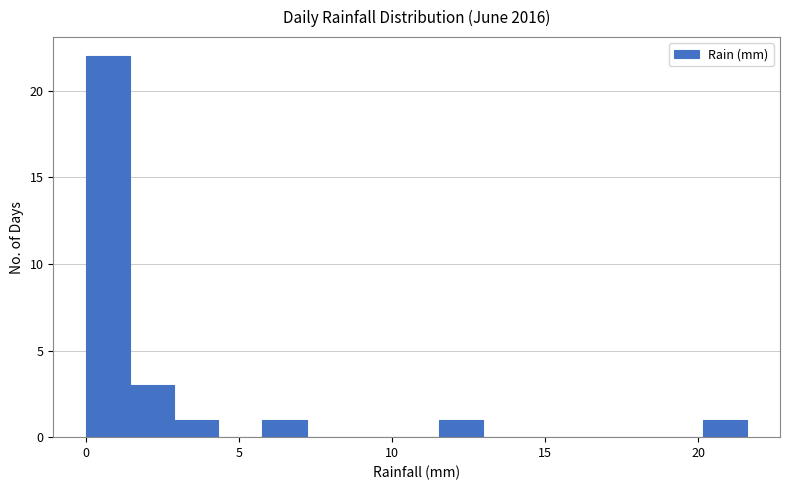

Around what value on the x-axis is the tallest bar? Give the approximate position of its centre, as read against the axis.

0.5